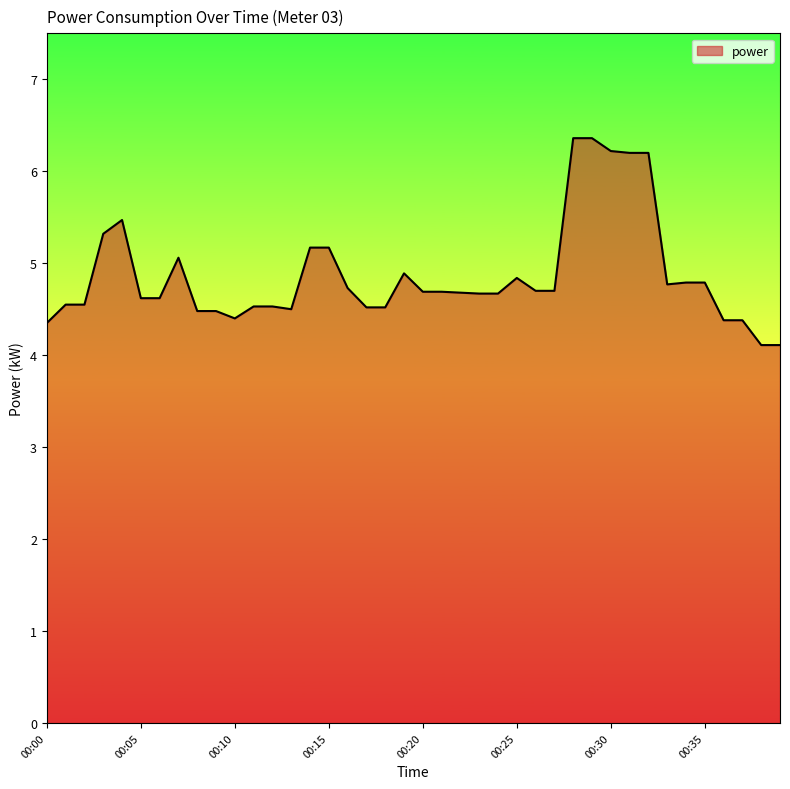

How many lines are shown in the chart?

1